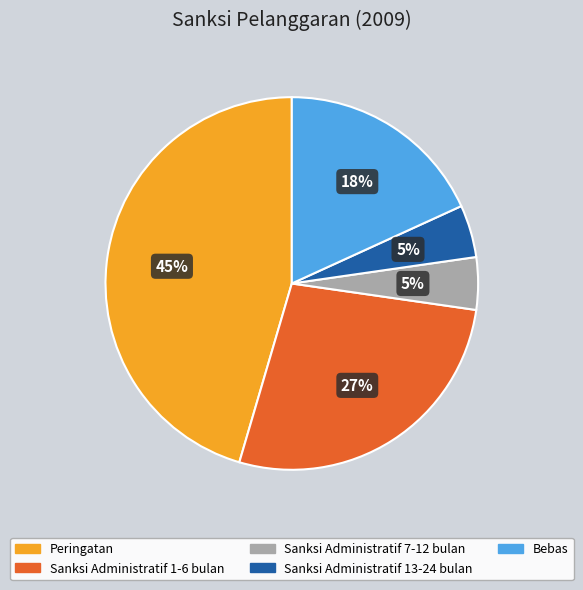

To the nearest percent, what percentage of the pie is Peringatan?

45%